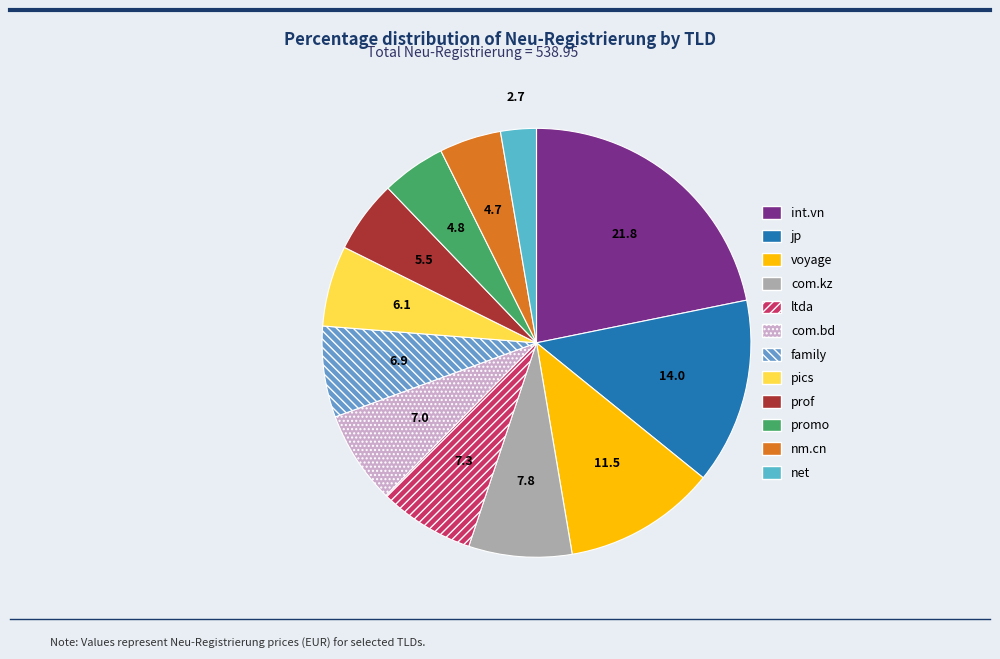

What is the total percentage of ltda and com.kz?

15.1%